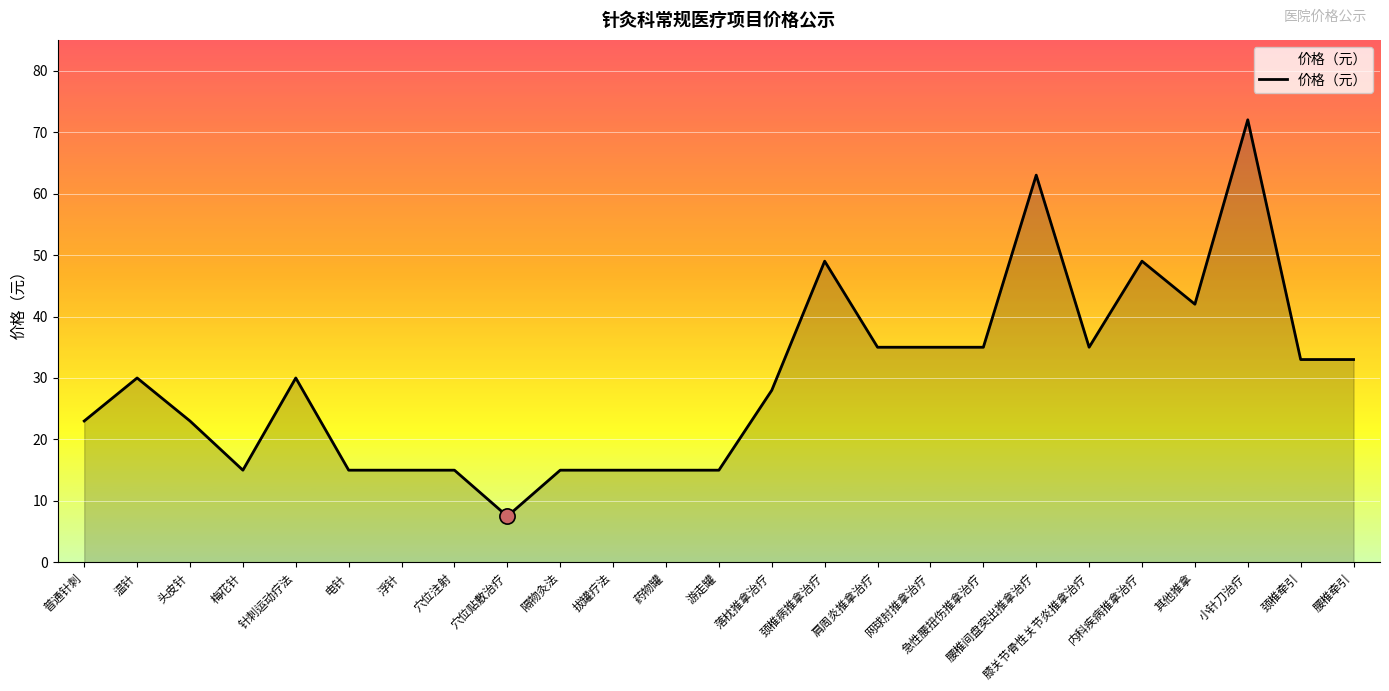

What is the change in value from 急性腰扭伤推拿治疗 to 颈椎牵引?

-2.0